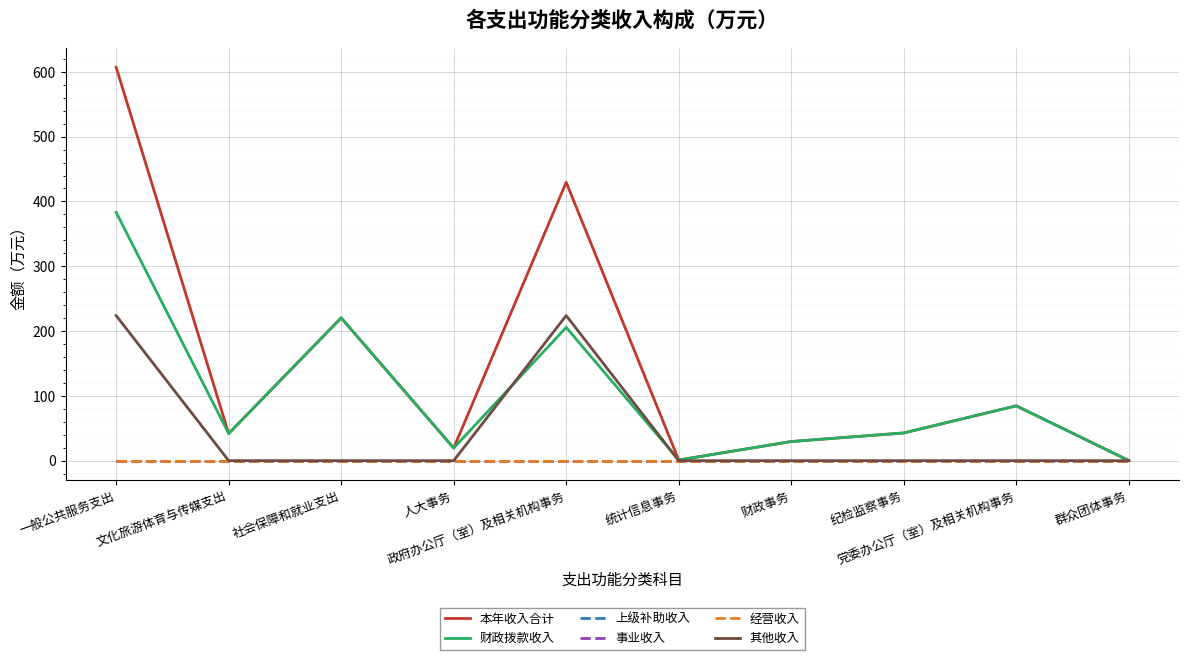

Is this an area chart (filled region under the line)?

No